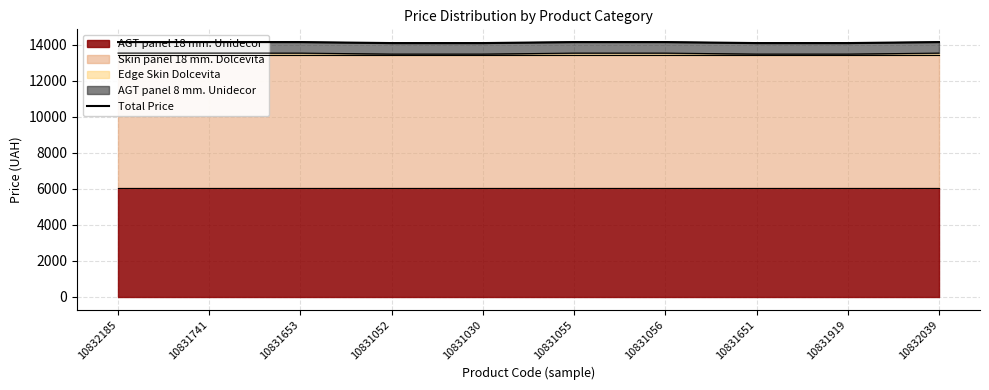

The value at 10831651 is 14095.3. True or false?

True